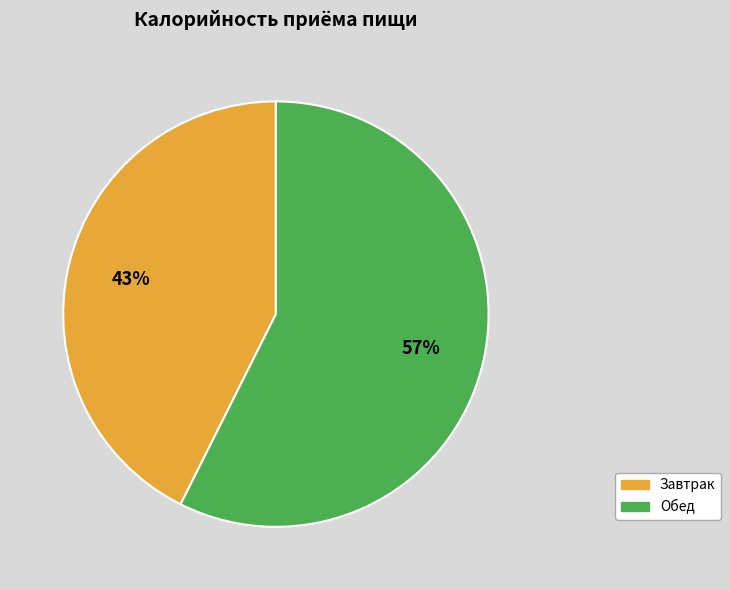

Is it true that Обед is 49% of the pie?

False